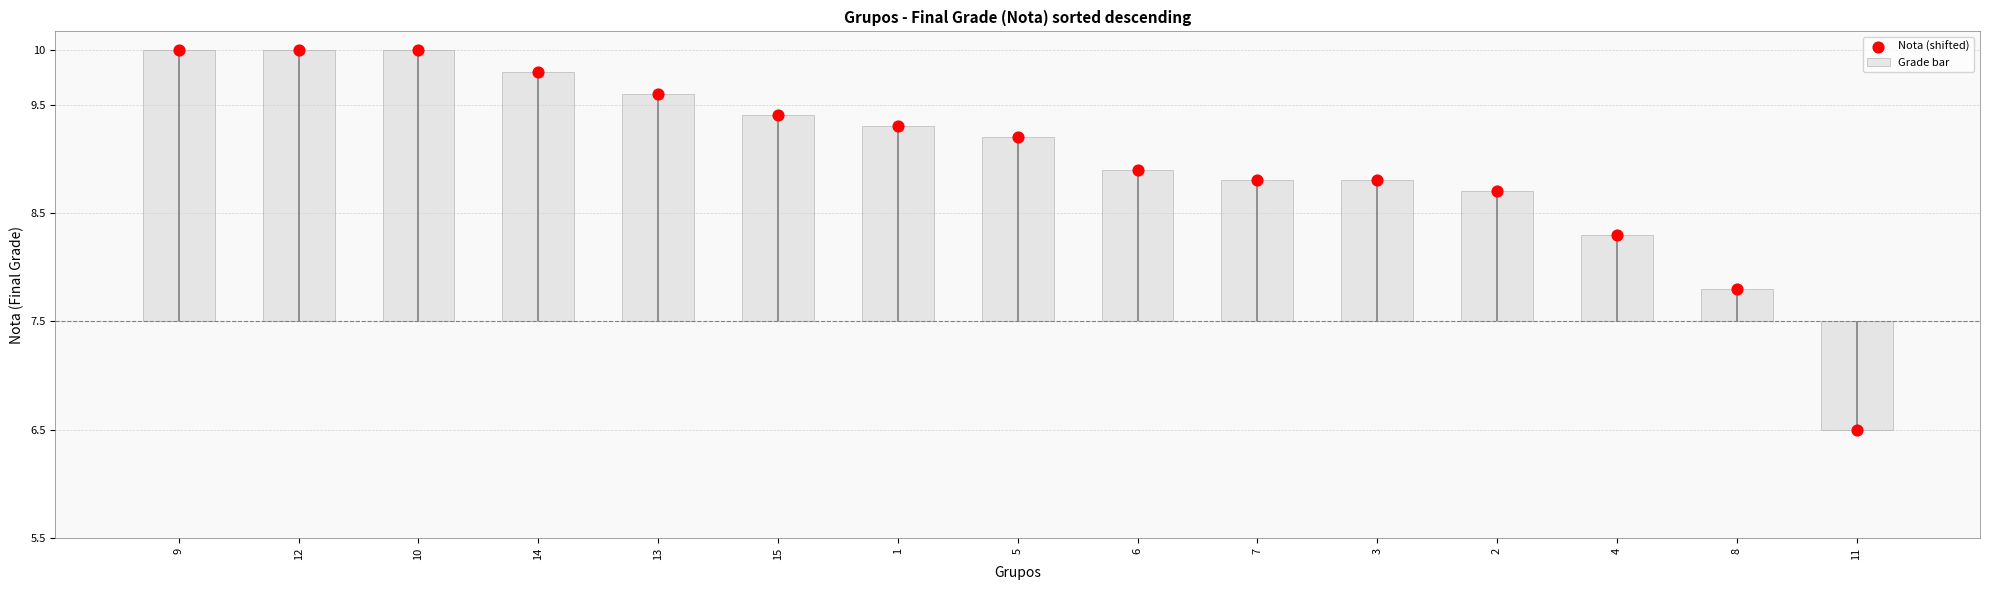

Is the value of Nota (shifted) at 1 greater than the value of Grade bar at 2?

Yes